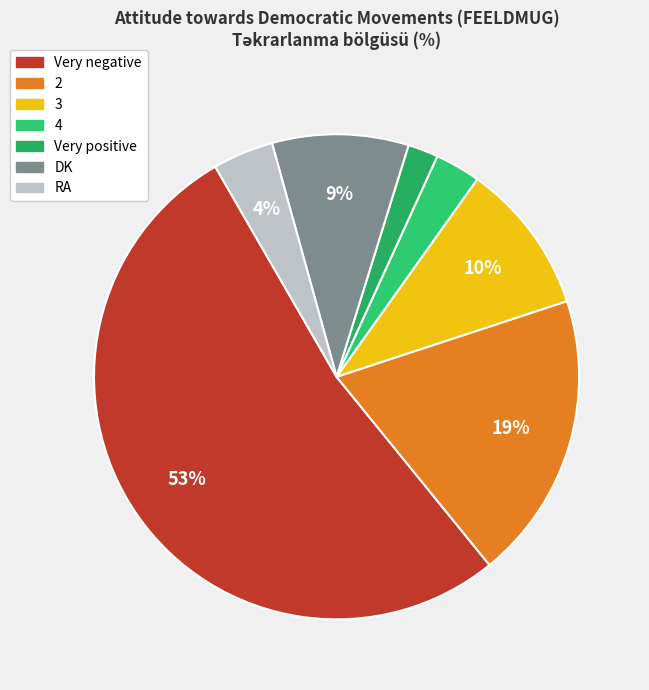

To the nearest percent, what is the difference between the largest and smallest slice percentages?

51%